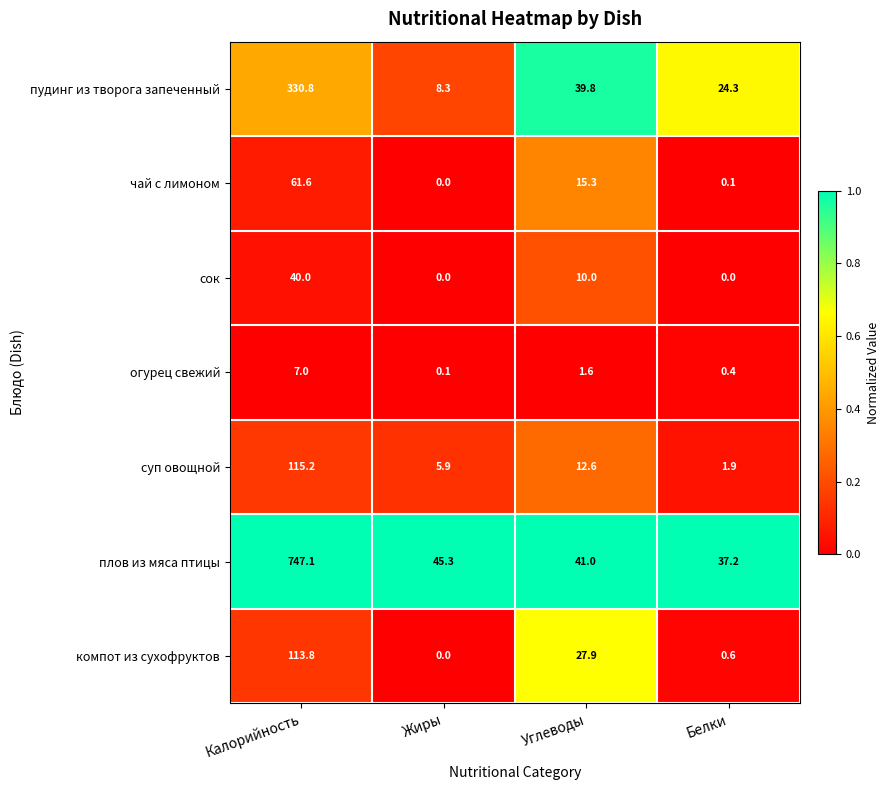

What is the total value across all series at Углеводы?

148.2